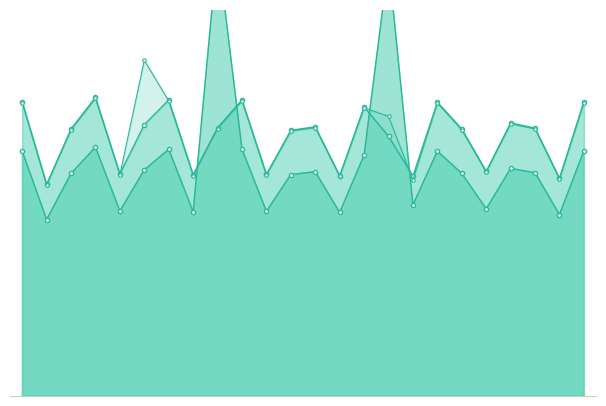

True or false: уплачено has more than 0 points higher than both neighbors.

True